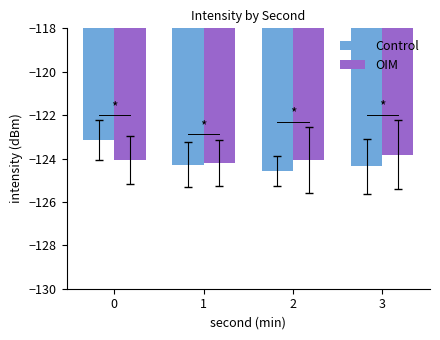

What is the sum of the Control values at 2 and 0?

-247.7